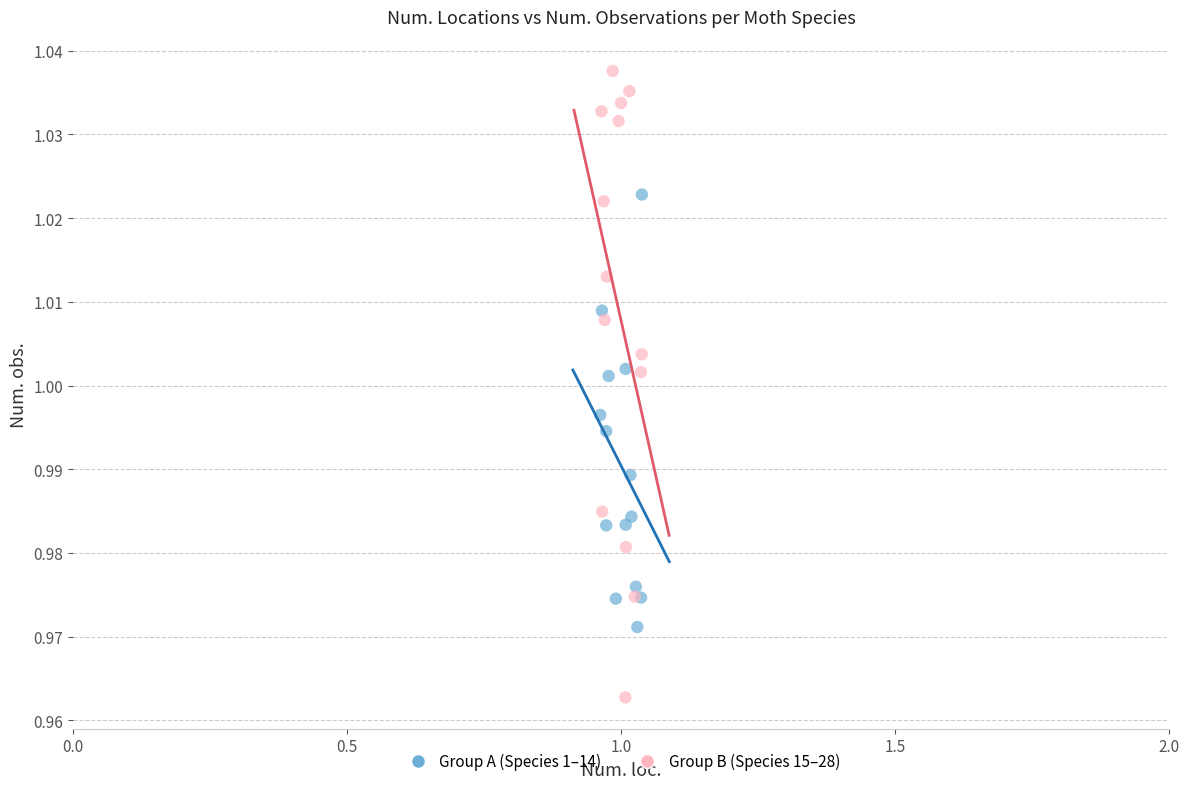

What are all the series names shown in the legend?

Group A (Species 1–14), Group B (Species 15–28)